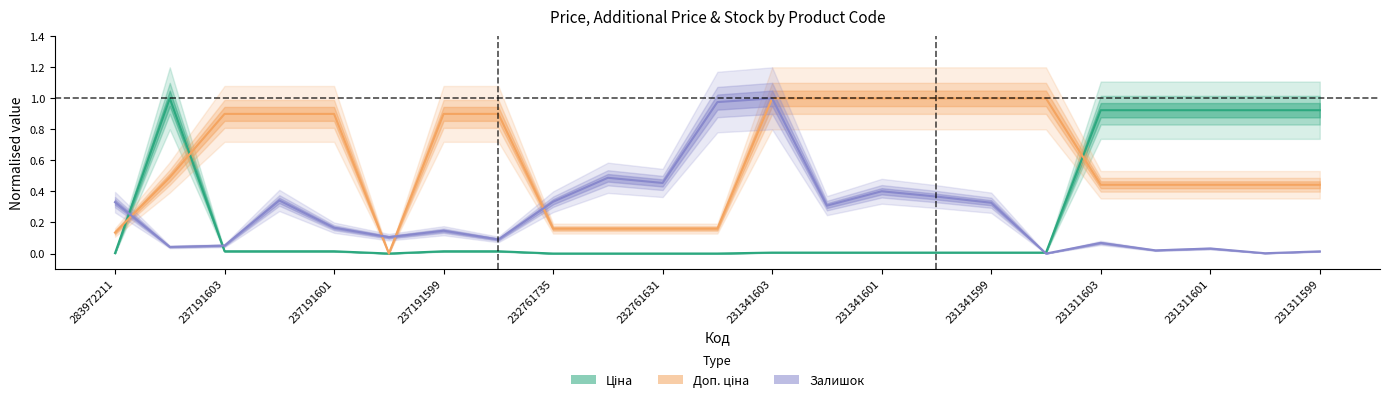

What is the spread (max minus min) of values at 231311603?

0.9